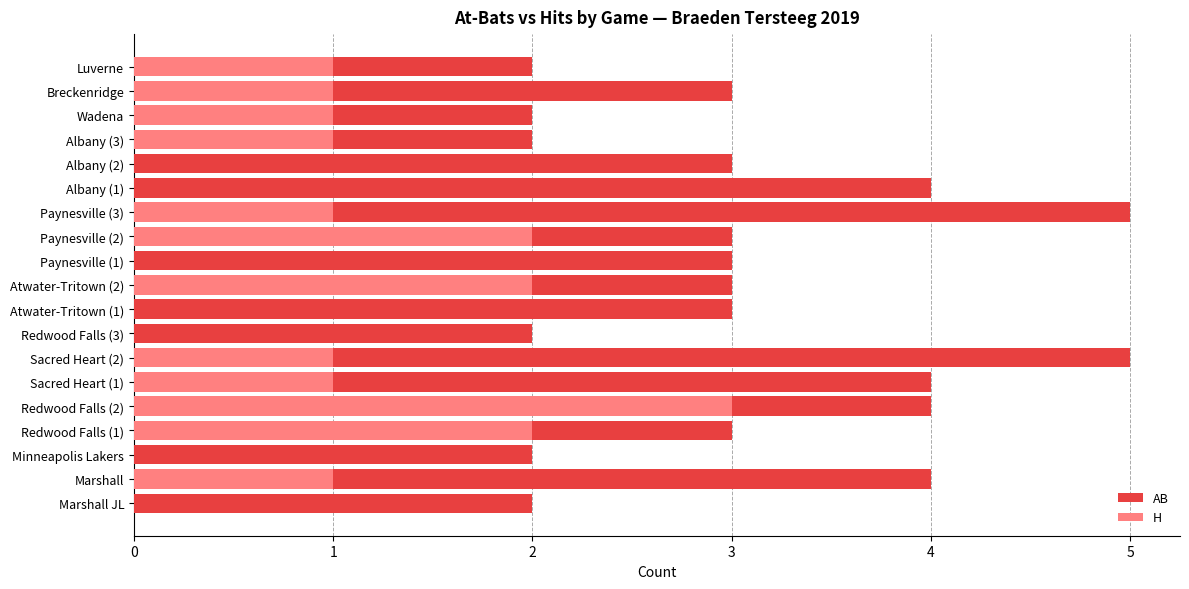

Is it true that H equals 2 at Wadena?

False